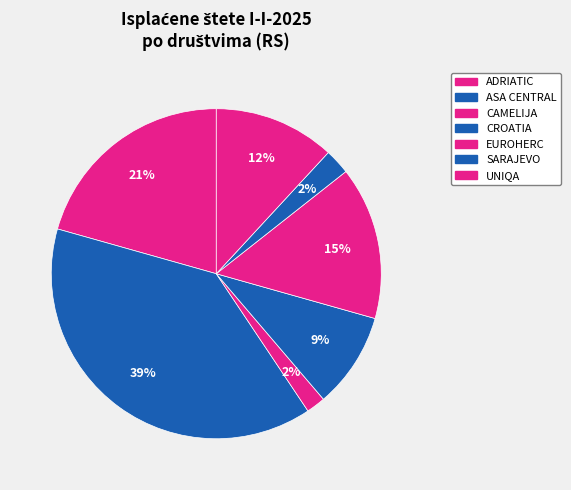

Count the number of slices in the pie.

7